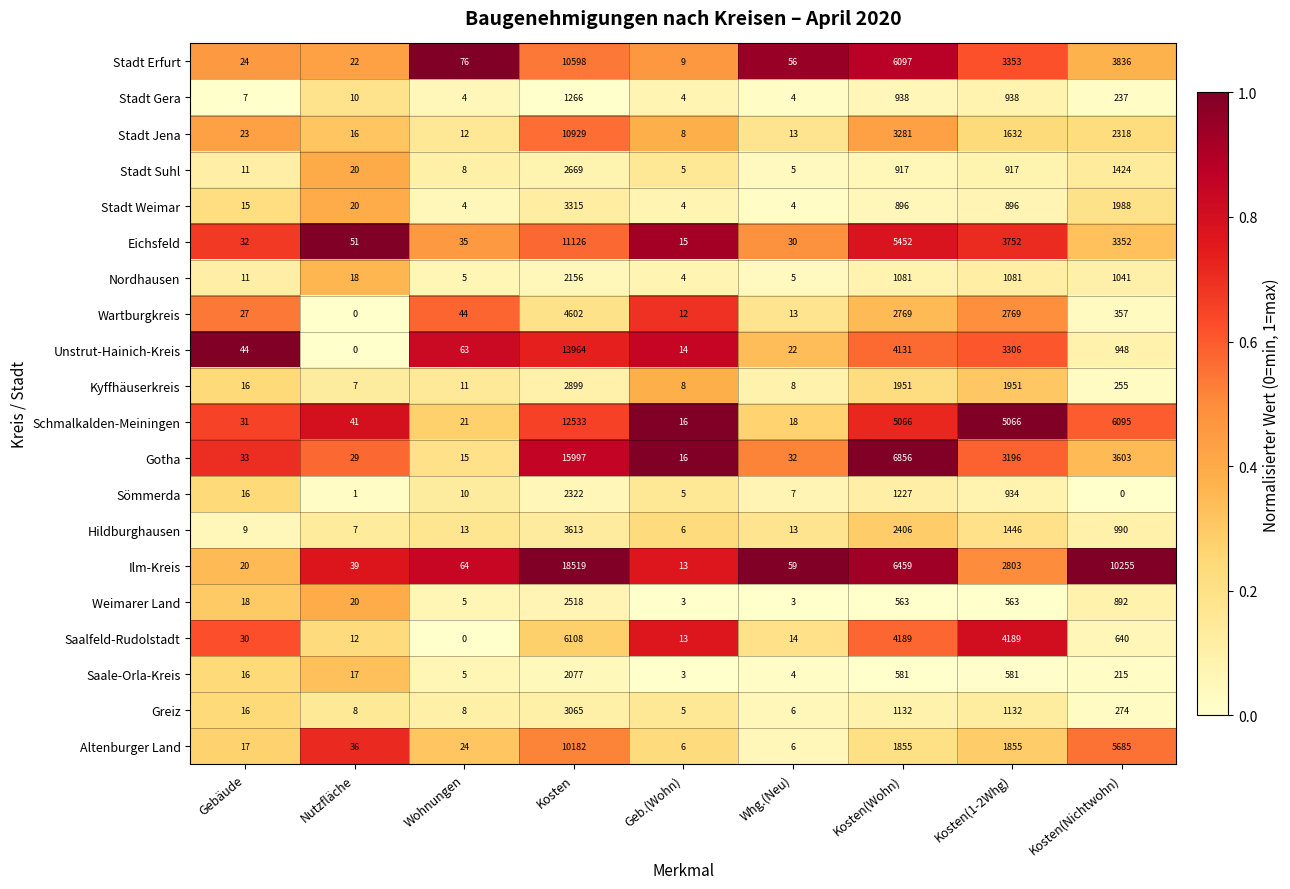

Which category has the highest value across all series?

Kosten